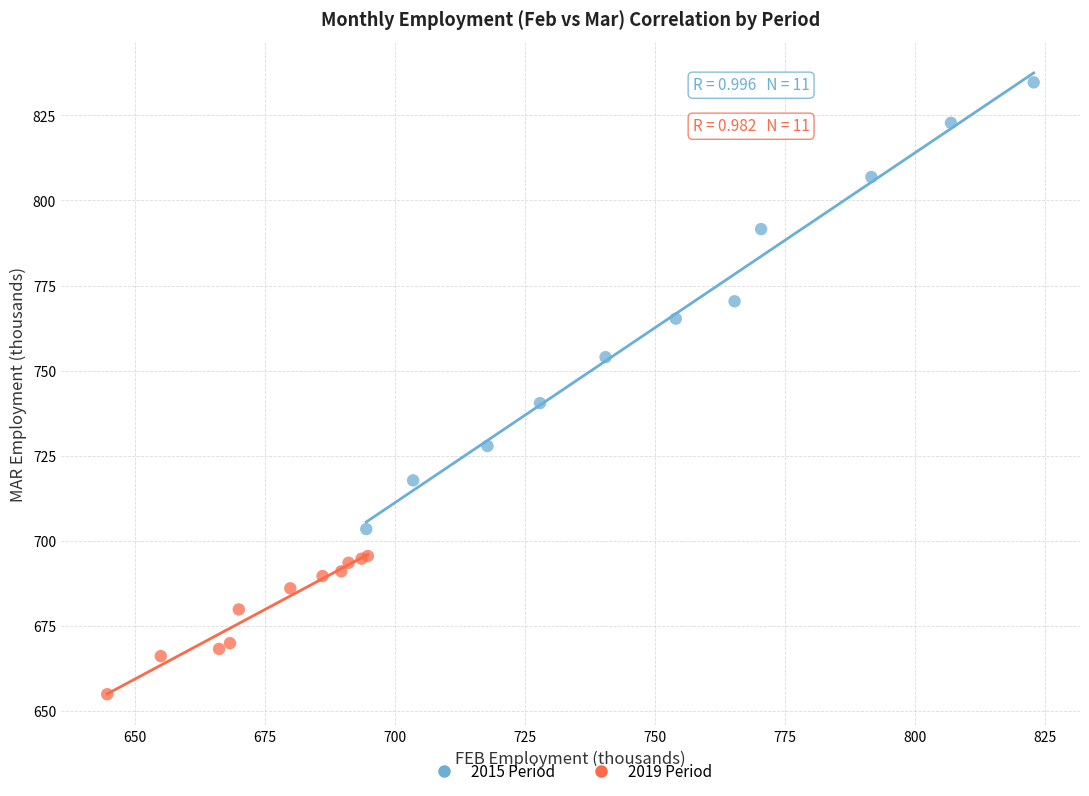

Which series reaches the minimum Y coordinate?

2019 Period